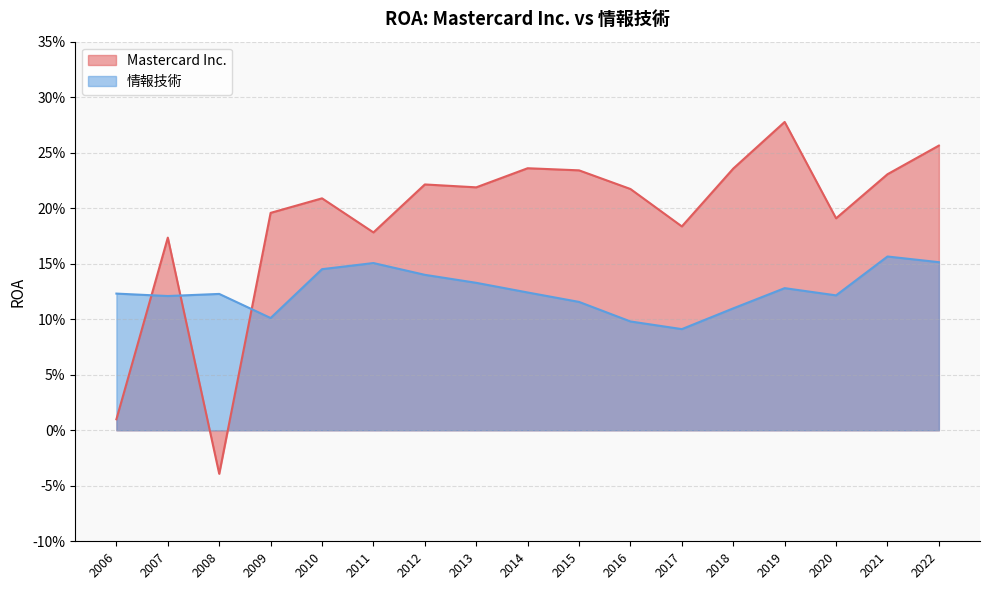

True or false: Mastercard Inc. has more than 0 interior local peaks.

True